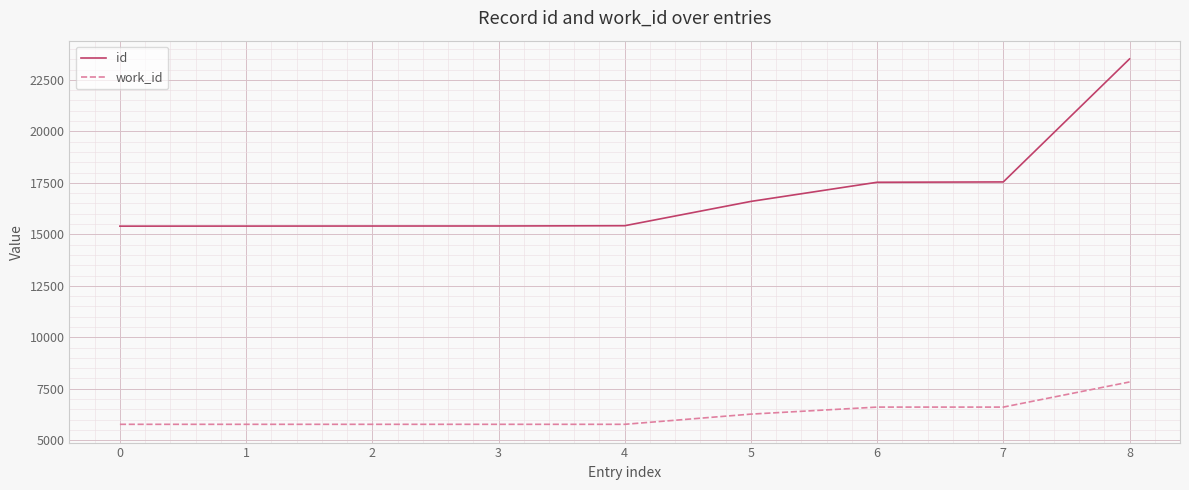

True or false: id and work_id intersect in this chart.

False